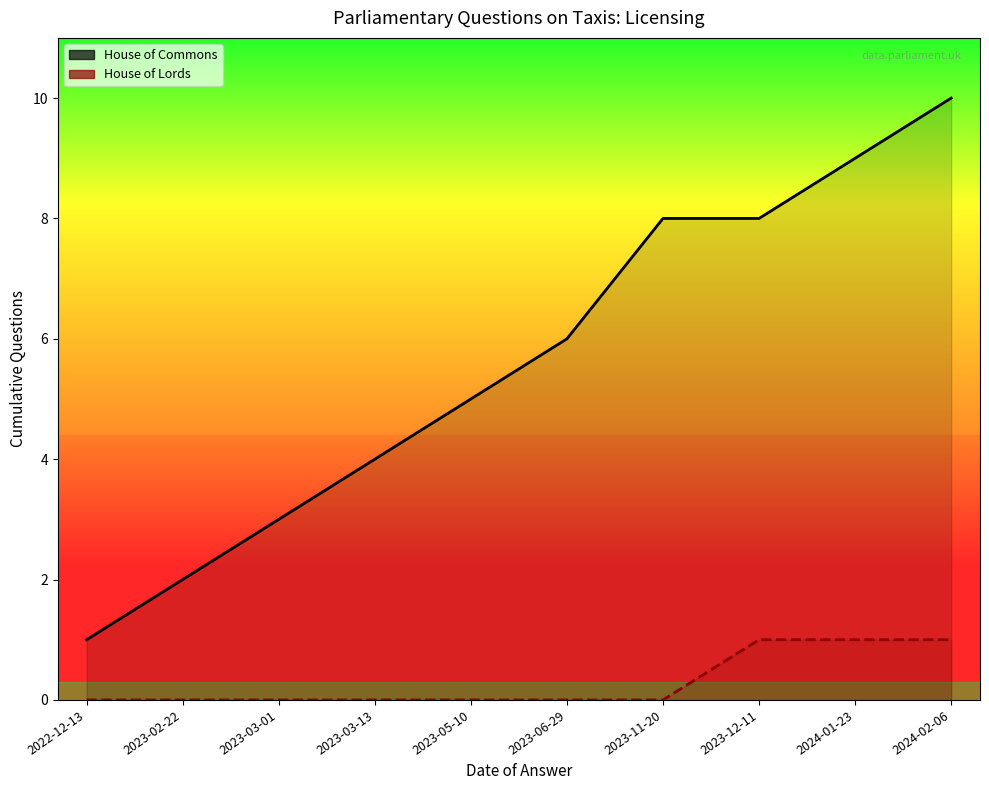

What is the label of the 9th point from the right?

2023-02-22